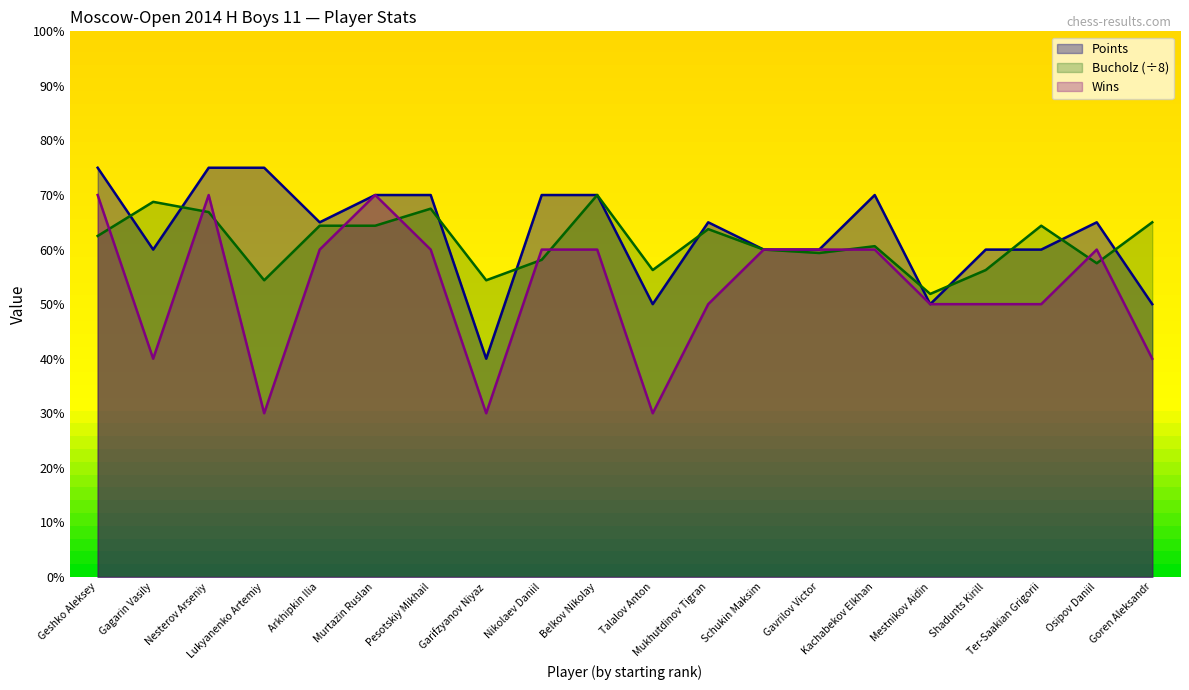

True or false: Points and Wins intersect in this chart.

False